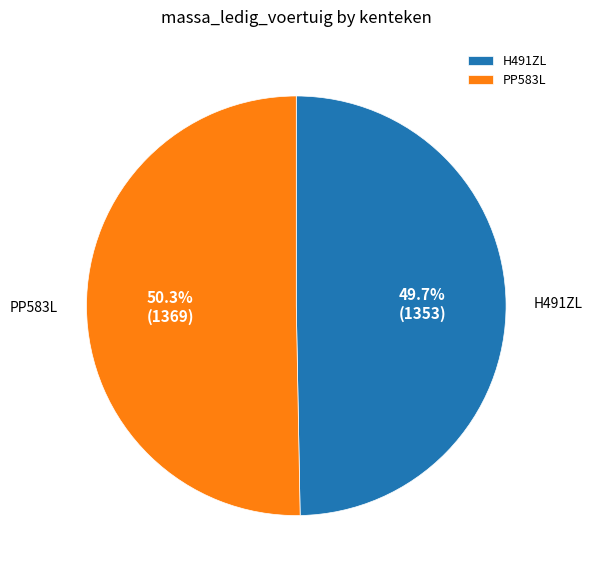

What portion of the pie excludes H491ZL?

50.3%